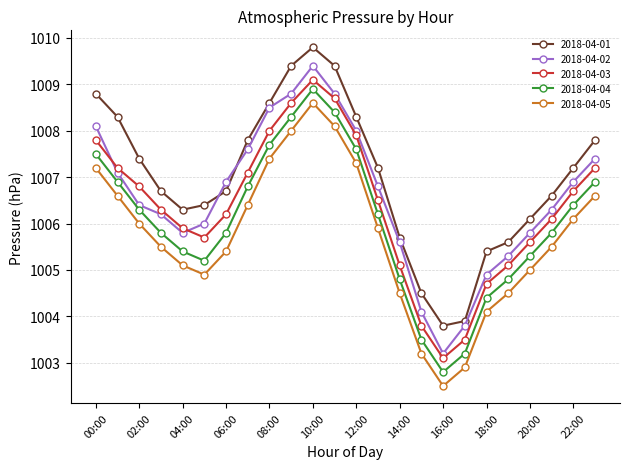

What is the lowest value of the 2018-04-02 series?

1003.2